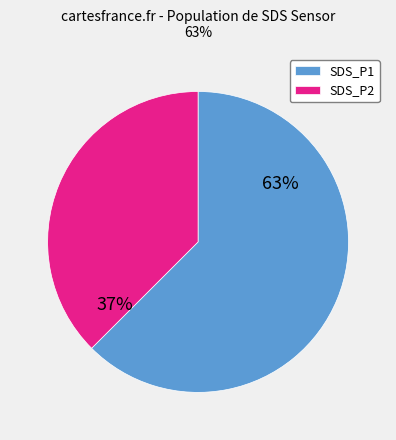

To the nearest percent, what percentage of the pie is SDS_P2?

37%